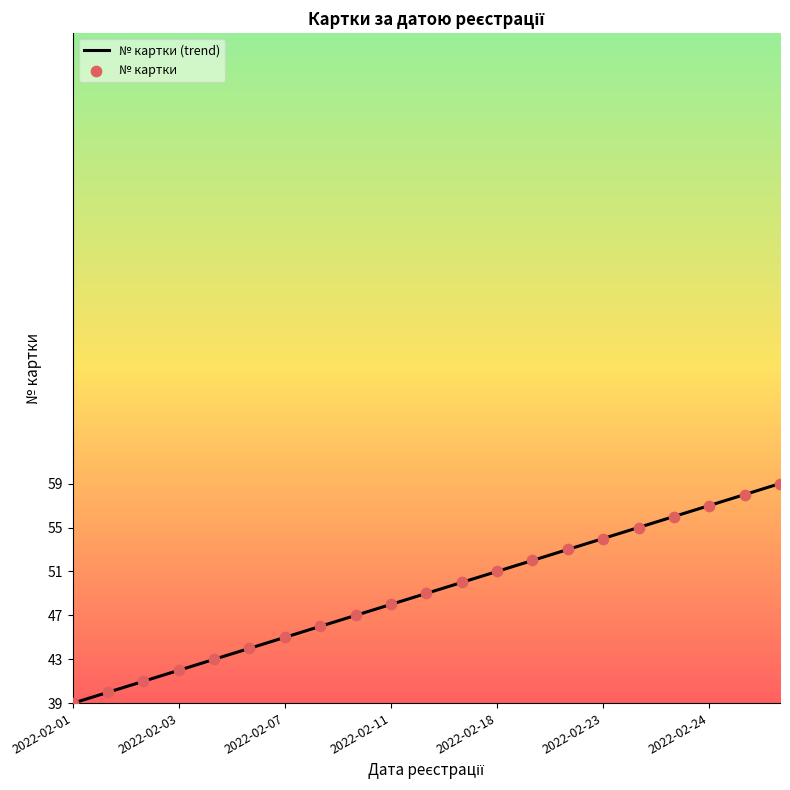

What is the highest value of the № картки (trend) series?

59.0